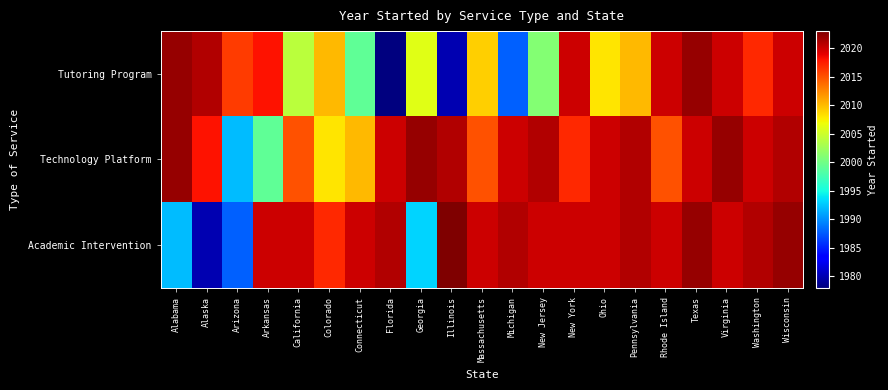

At how many categories does at least one series exceed 2014?

21